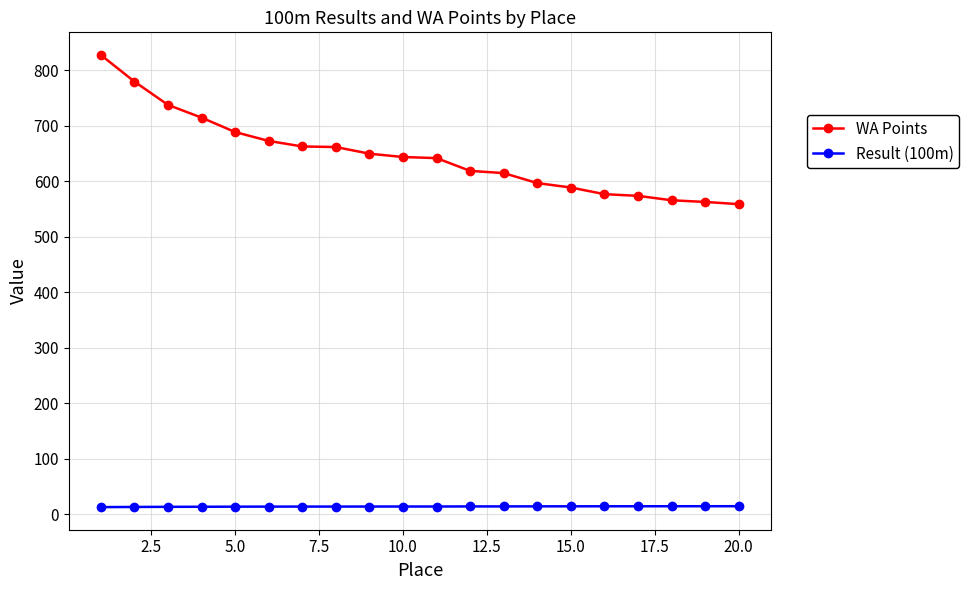

How many lines are shown in the chart?

2